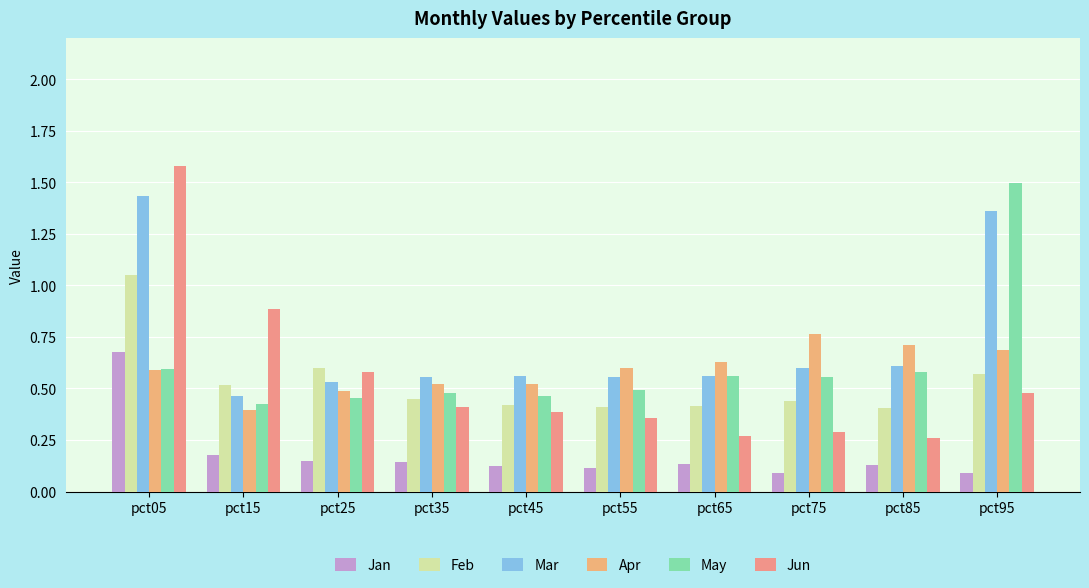

What is the value of the Jan bar at the 8th from the left?

0.1